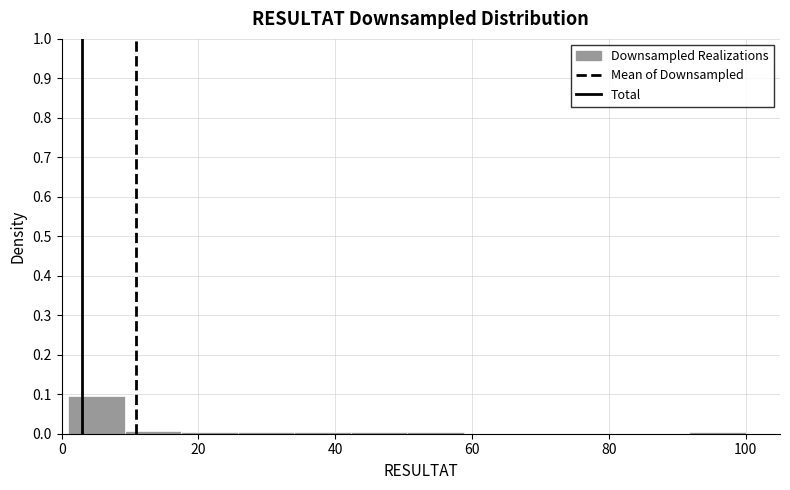

Reading left to right, transcribe this chart: for each bar, give the range it covers on the x-axis and its height. Neither the bar edges nor the heights are printed on the chart, so give them approximately, as read against the axes.

2 to 10: 0.10
10 to 18: under 0.01
18 to 26: under 0.01
26 to 34: under 0.01
34 to 42: under 0.01
42 to 50: under 0.01
50 to 58: under 0.01
58 to 68: 0
68 to 76: 0
76 to 84: 0
84 to 92: 0
92 to 100: under 0.01